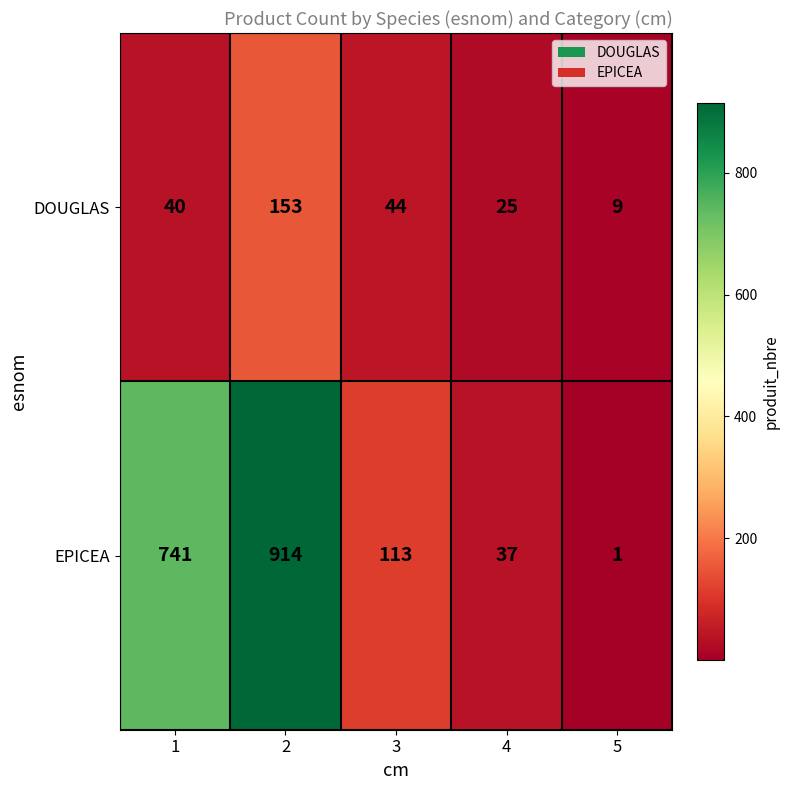

Reading left to right, transcribe all the data shown in this chart.

DOUGLAS: 1=40	2=153	3=44	4=25	5=9
EPICEA: 1=741	2=914	3=113	4=37	5=1